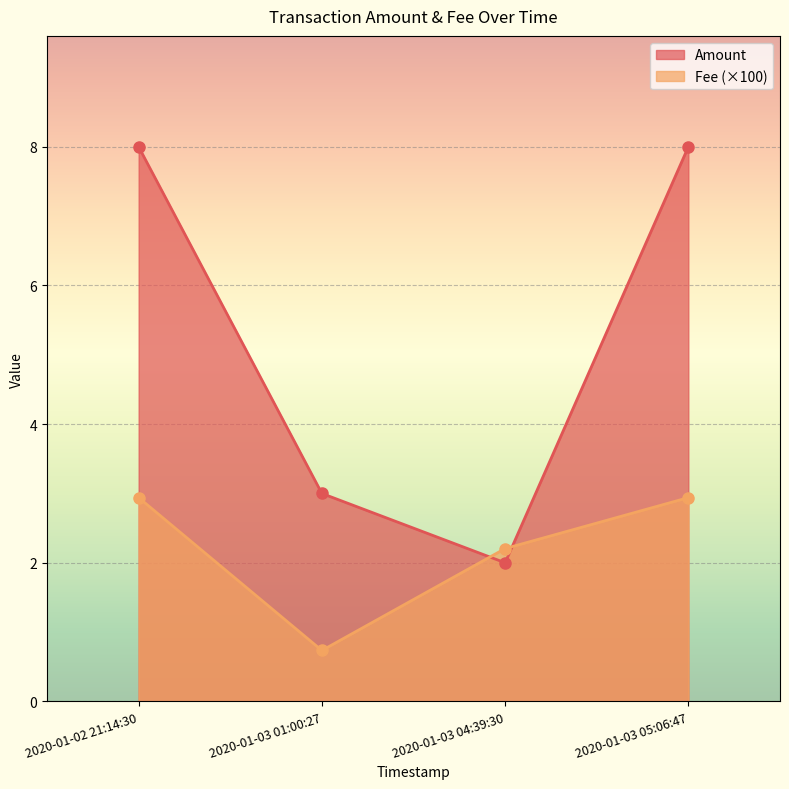

Rank the categories by Fee value from highest to lowest.

2020-01-02 21:14:30, 2020-01-03 05:06:47, 2020-01-03 04:39:30, 2020-01-03 01:00:27